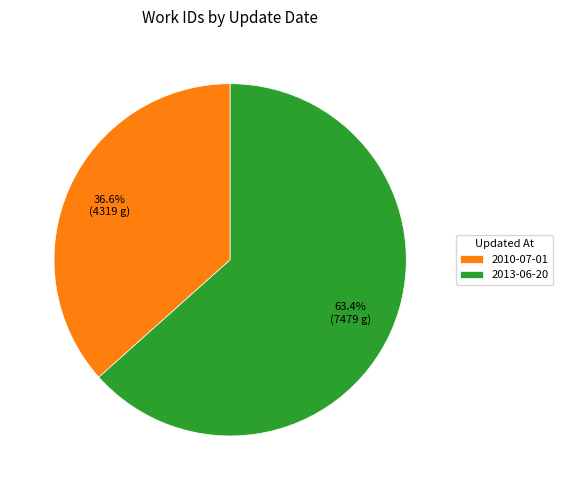

Between 2010-07-01 and 2013-06-20, which is larger?

2013-06-20